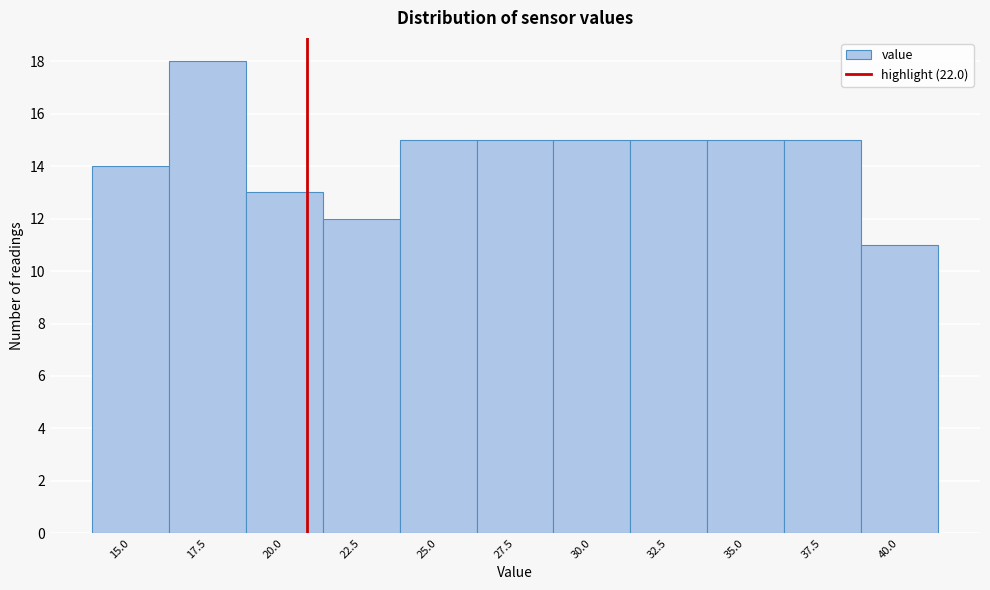

Reading left to right, list all the values displayed in this chart.

14	18	13	12	15	15	15	15	15	15	11